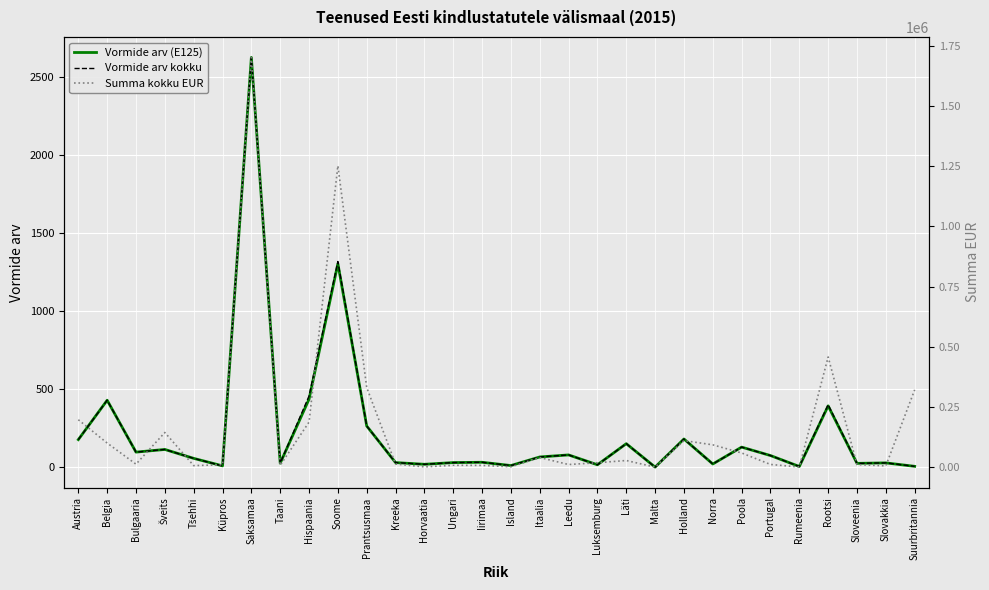

What is the label of the 22nd point from the right?

Hispaania